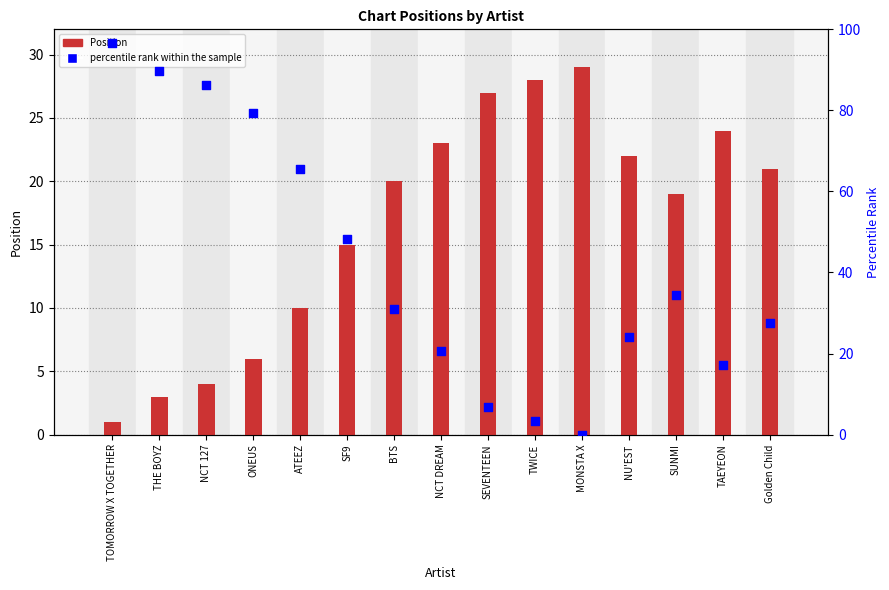

Which series contains the highest Y value?

percentile rank within the sample